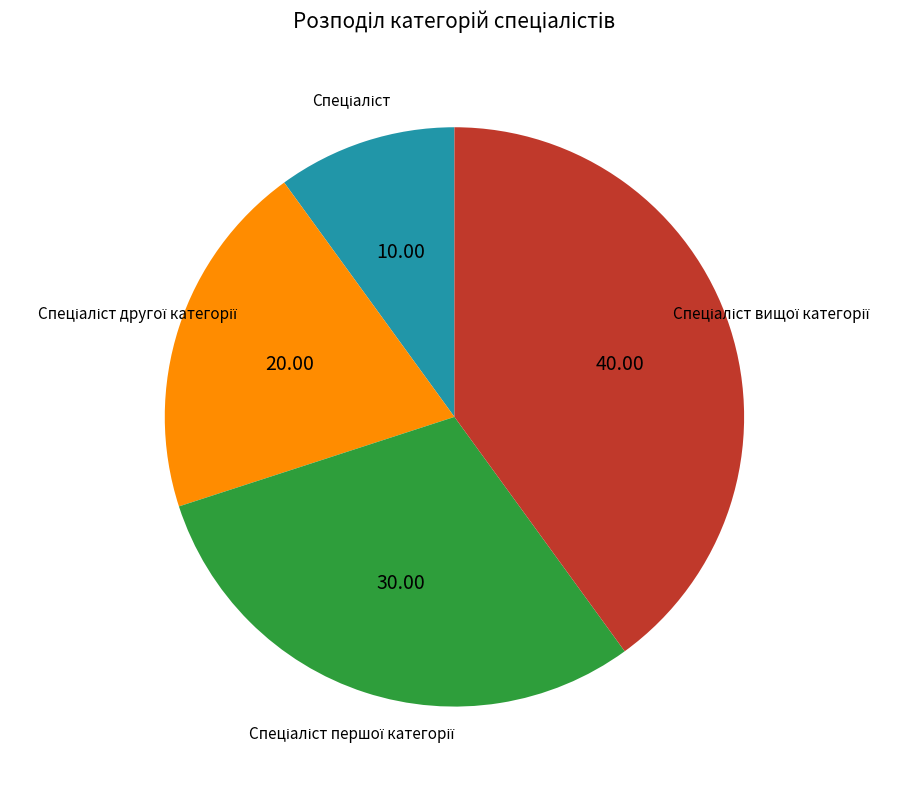

Does any single category account for the majority?

No